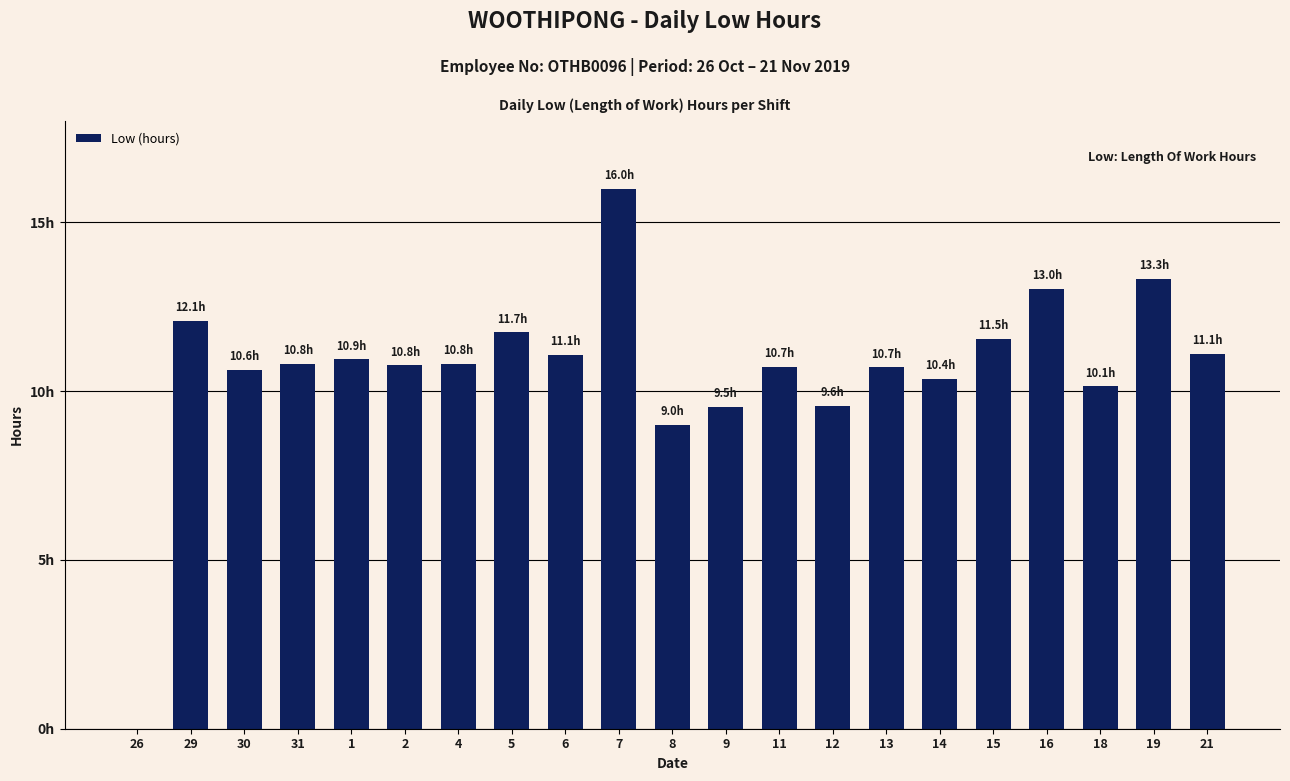

List the labels in order of value, smallest first.

26, 8, 9, 12, 18, 14, 30, 13, 11, 2, 31, 4, 1, 6, 21, 15, 5, 29, 16, 19, 7